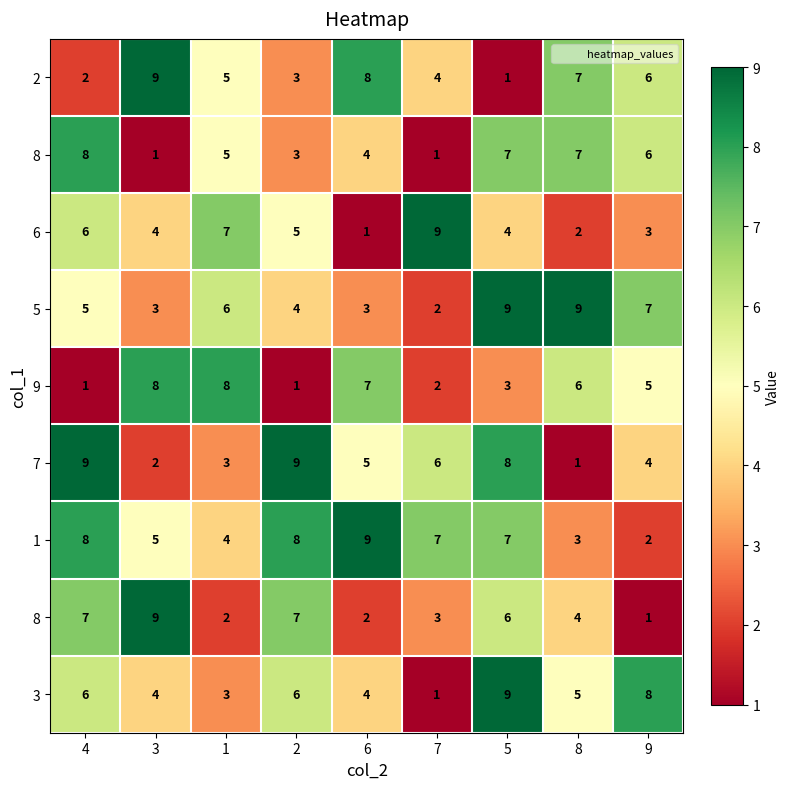

What is the difference between the highest and lowest values at 8?

8